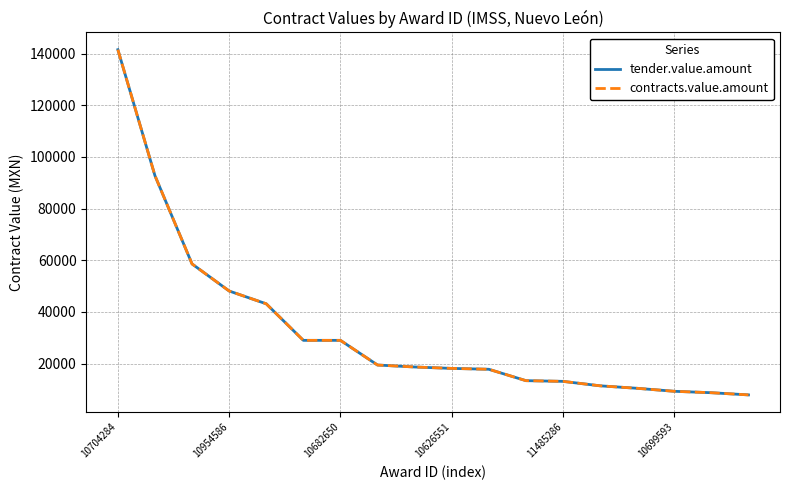

At how many categories does at least one series exceed 88383?

2